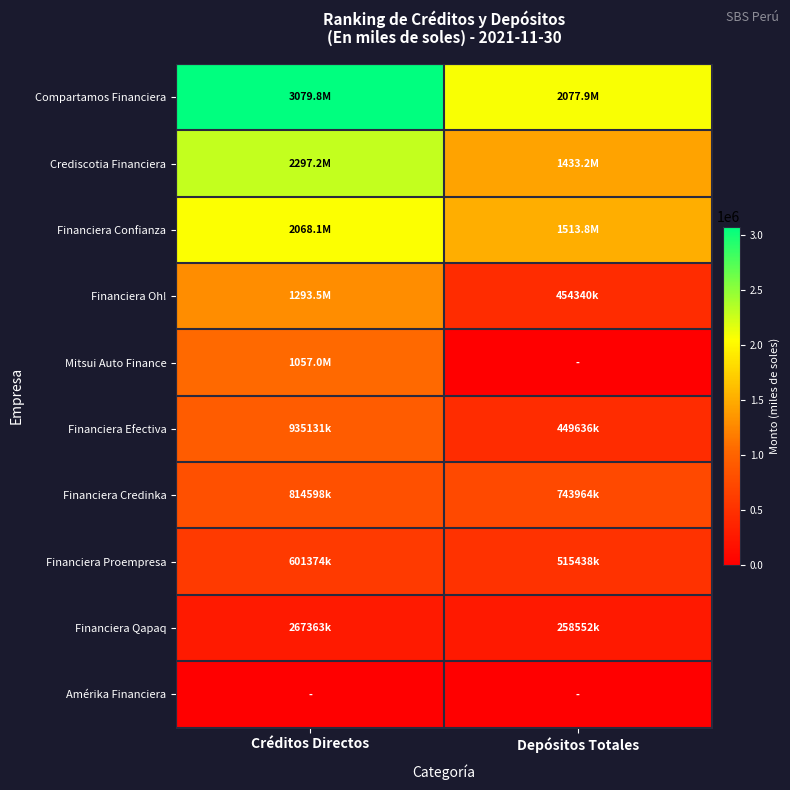

Reading left to right, list all the values displayed in this chart.

Compartamos Financiera: Créditos Directos=3079751.2	Depósitos Totales=2077870.3
Crediscotia Financiera: Créditos Directos=2297171.3	Depósitos Totales=1433231.1
Financiera Confianza: Créditos Directos=2068063.8	Depósitos Totales=1513800.9
Financiera Oh!: Créditos Directos=1293452.1	Depósitos Totales=454339.7
Mitsui Auto Finance: Créditos Directos=1056975.9	Depósitos Totales=0.0
Financiera Efectiva: Créditos Directos=935131.5	Depósitos Totales=449636.4
Financiera Credinka: Créditos Directos=814598.4	Depósitos Totales=743963.9
Financiera Proempresa: Créditos Directos=601373.7	Depósitos Totales=515437.9
Financiera Qapaq: Créditos Directos=267362.9	Depósitos Totales=258552.5
Amérika Financiera: Créditos Directos=0.0	Depósitos Totales=0.0